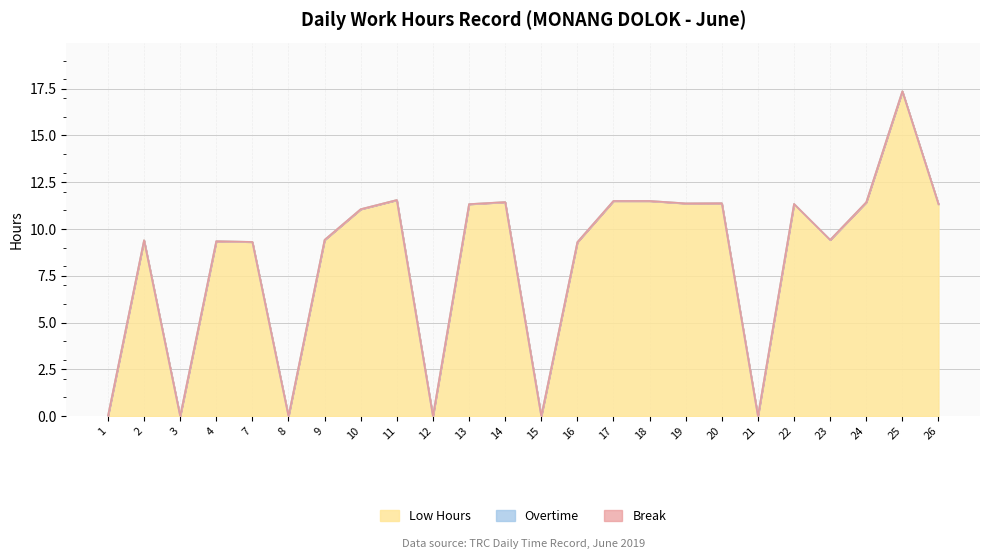

How many categories are shown in the chart?

24